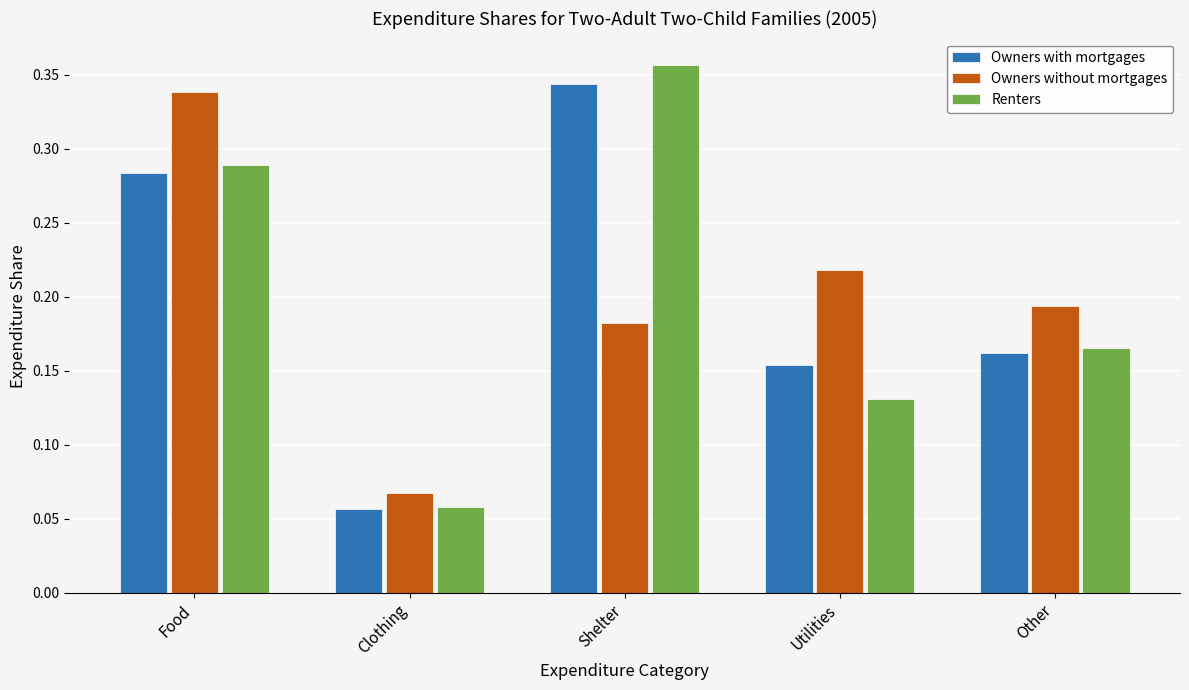

At which label does Owners with mortgages reach its minimum?

Clothing